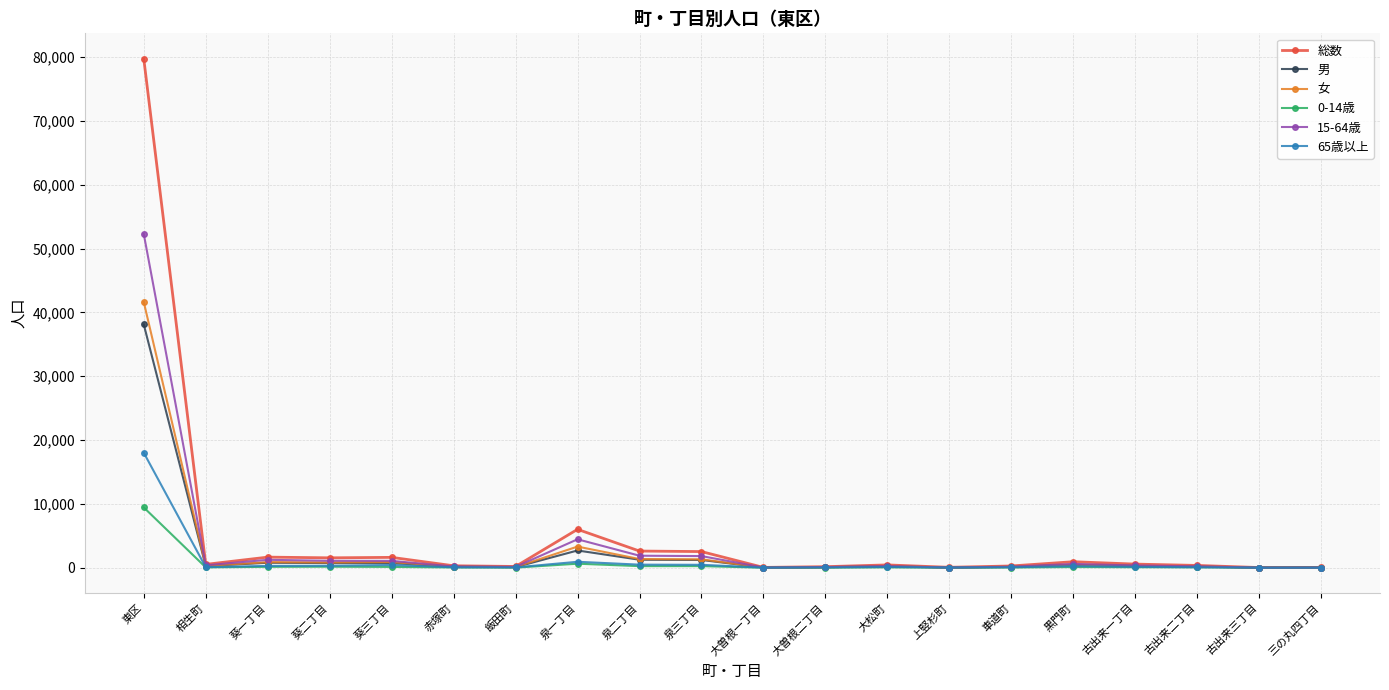

In 15-64歳, how many points are higher than both neighbors (excluding endpoints)?

4